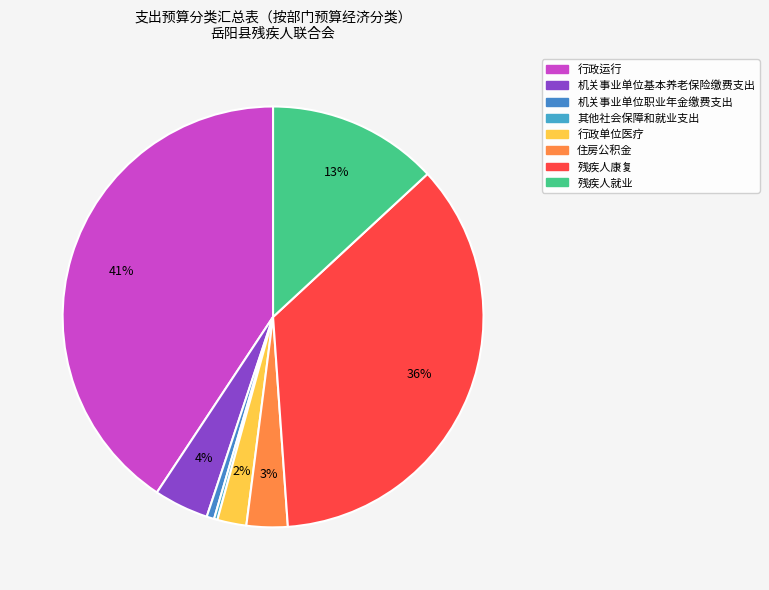

The 住房公积金 slice represents 3% of the pie. True or false?

True